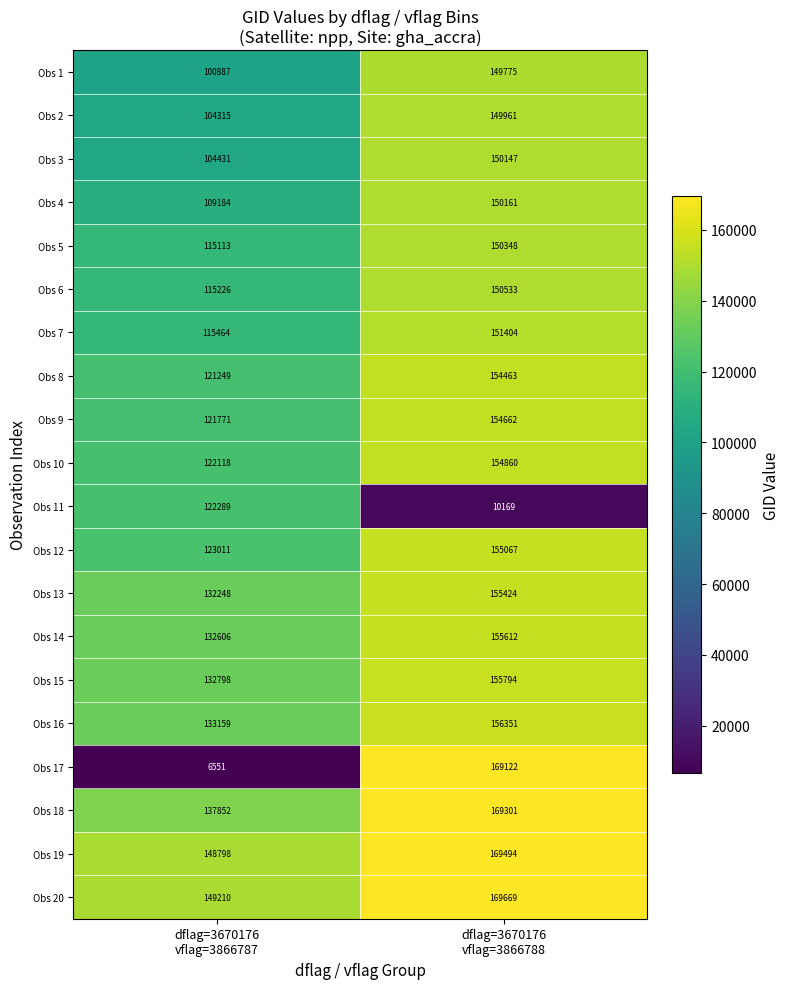

What is the average value of the Obs 20 series?

159440